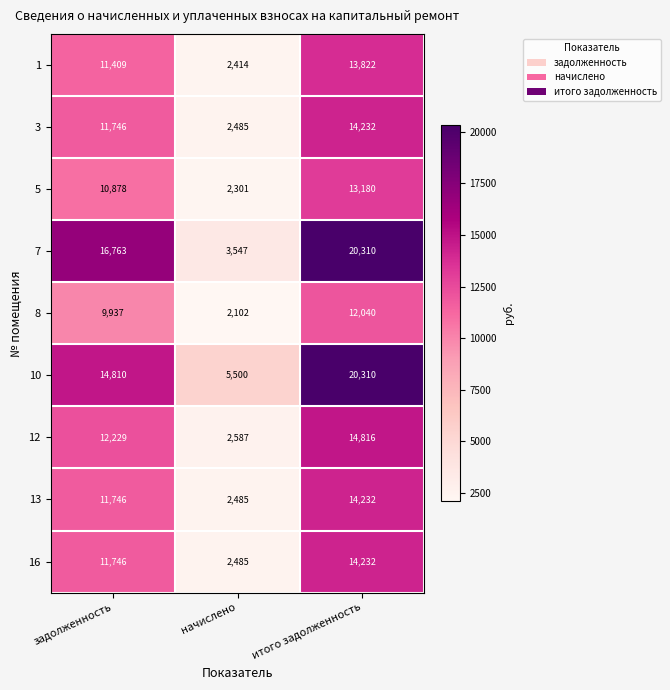

How many series are shown in this chart?

9